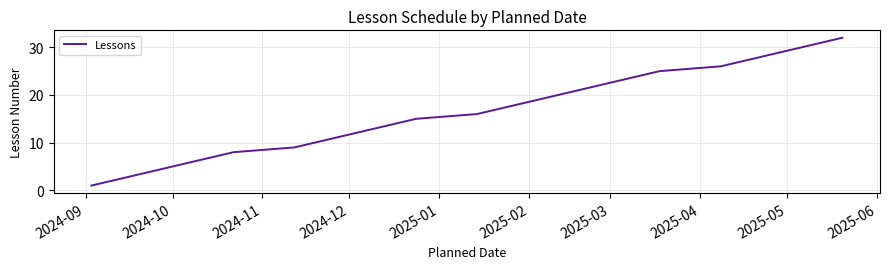

What is the greatest value displayed?

32